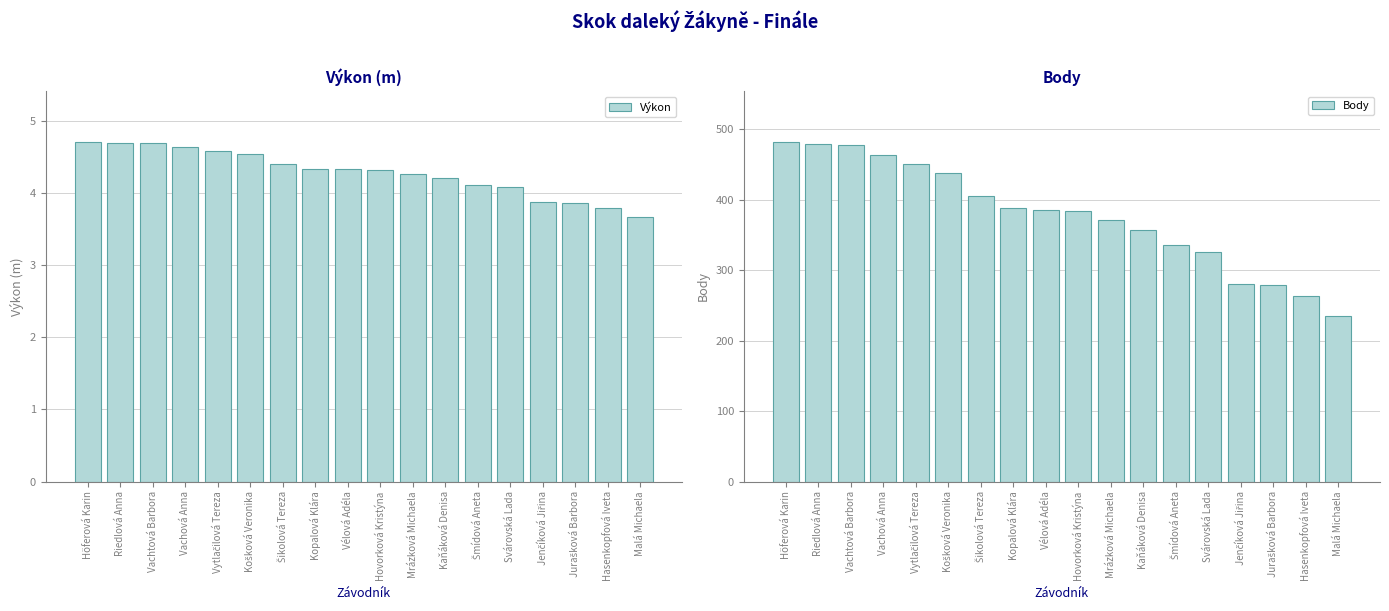

List the series in order of their overall mean, lowest first.

Výkon, Body